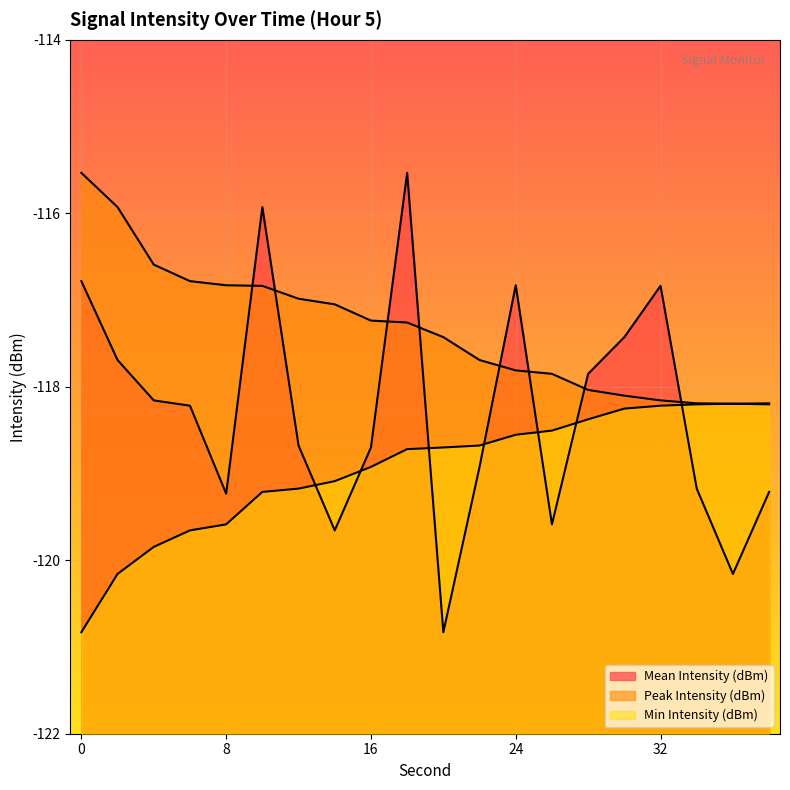

At which category does Mean Intensity (dBm) reach its first local valley?

8